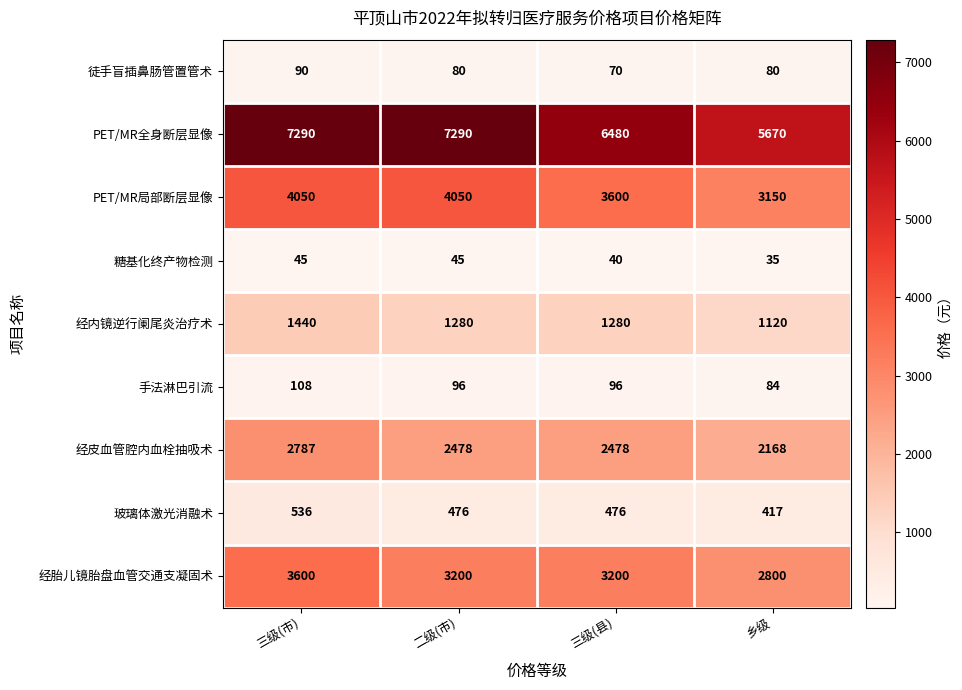

How many categories are shown in the chart?

4